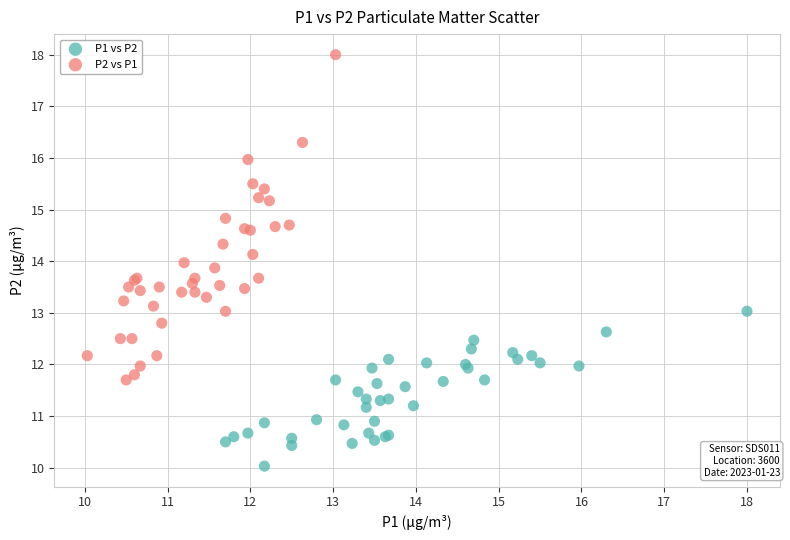

Which series reaches the maximum Y coordinate?

P2 vs P1